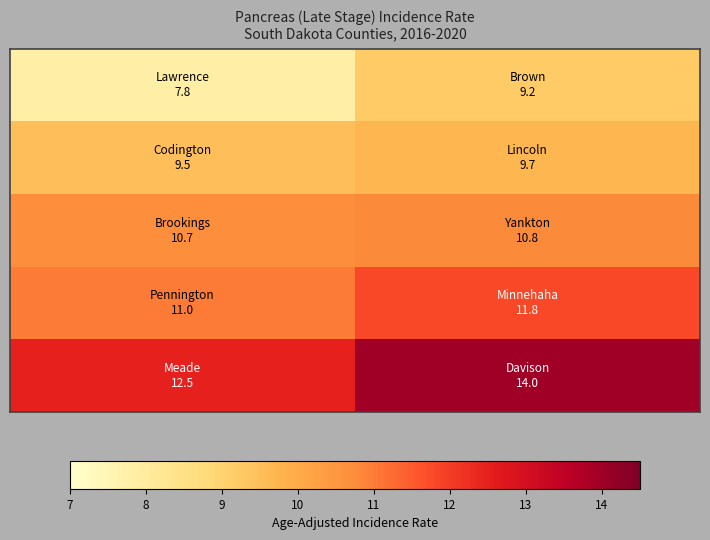

What is the greatest value displayed?

14.0